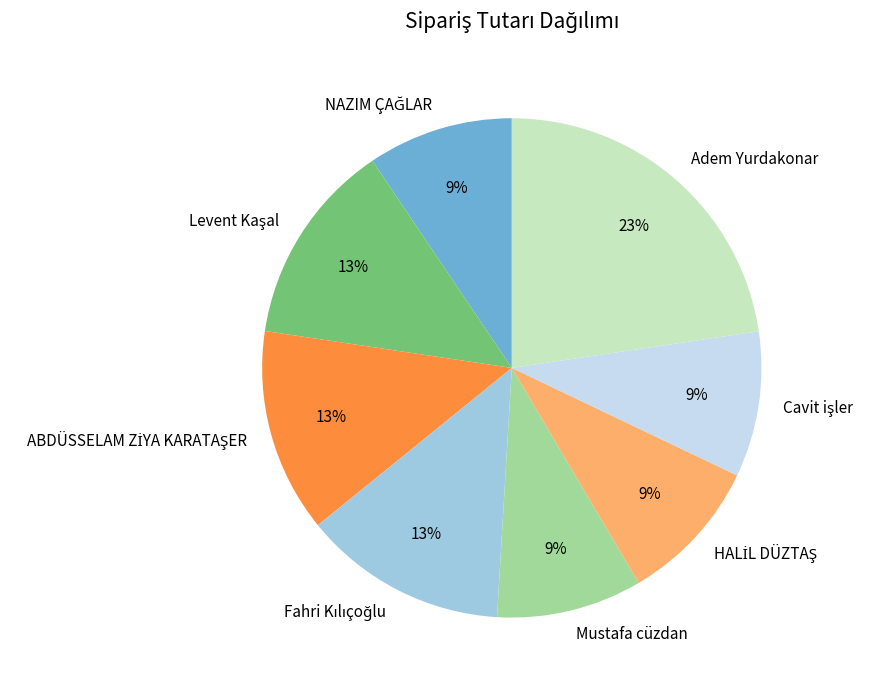

True or false: Mustafa cüzdan accounts for 9% of the total.

True